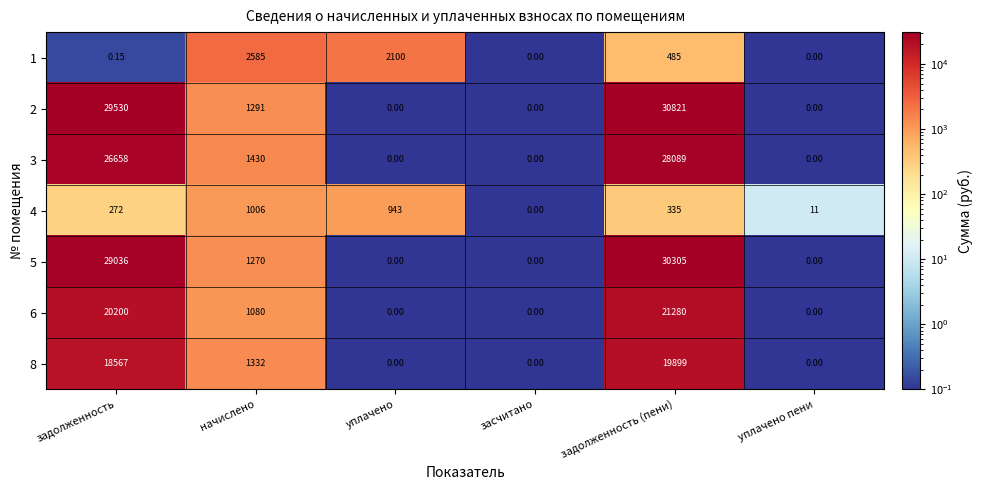

Is the value of 5 at начислено greater than the value of 6 at начислено?

Yes